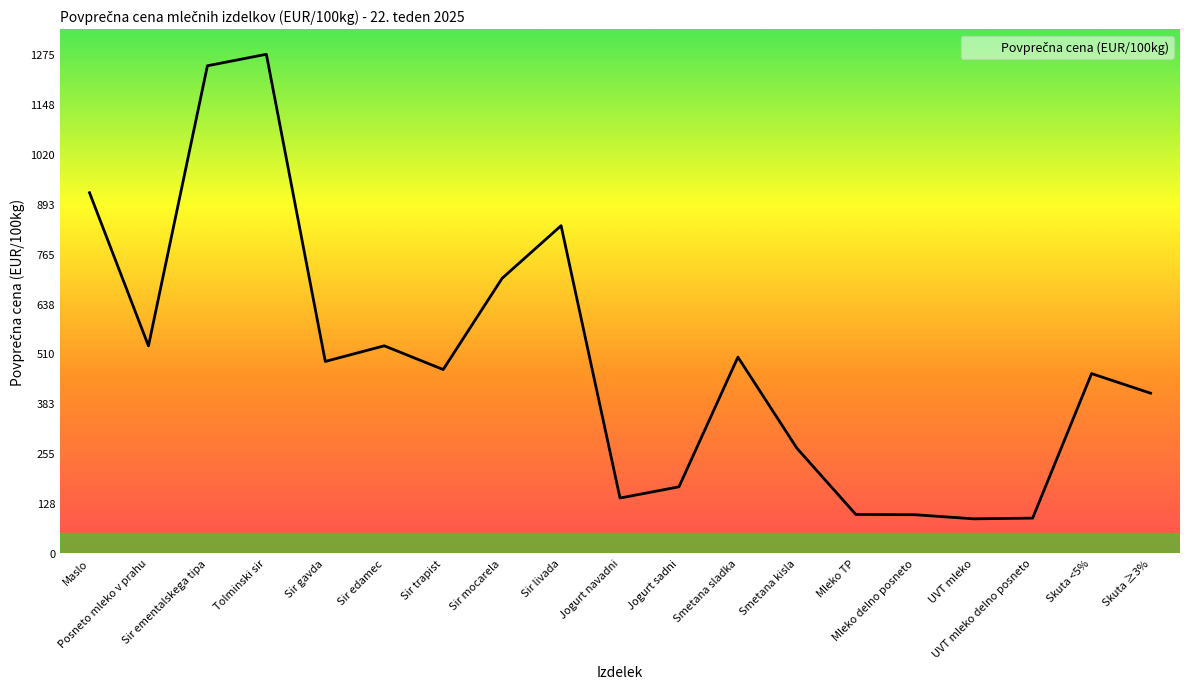

Reading right to left, transcribe all the data shown in this chart.

408.6	458.7	89.0	87.2	97.8	98.5	267.9	500.8	169.2	140.4	836.9	702.4	469.1	529.7	489.7	1275.3	1245.9	529.6	921.3